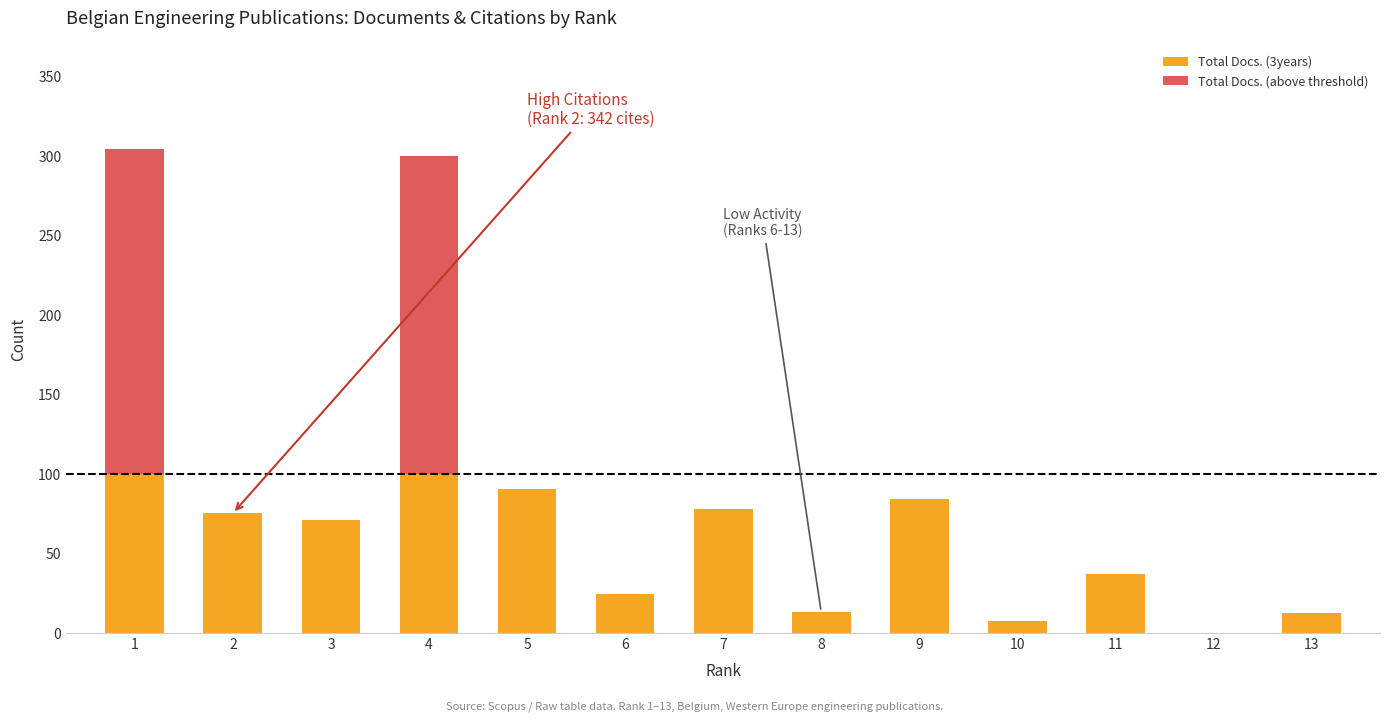

The value of Total Docs. (3years) at 1 is 100. True or false?

True